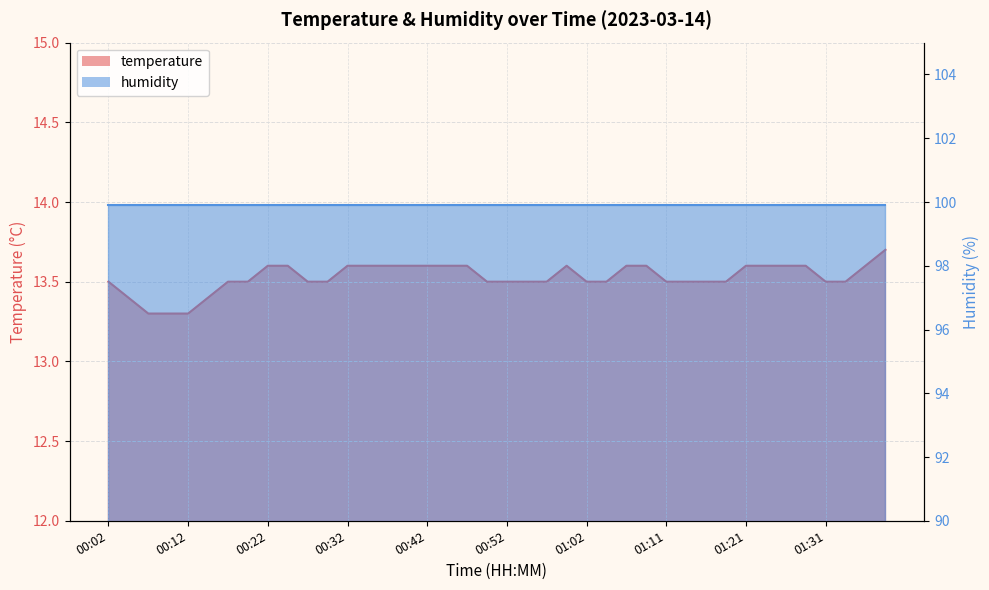

What is the difference between the values at 00:44 and 00:17?

0.1